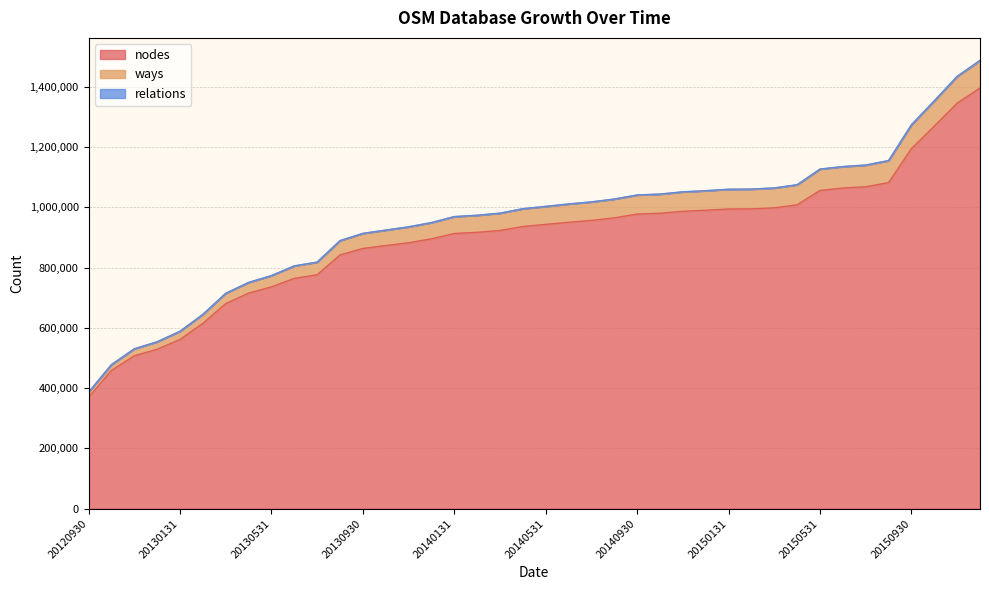

Which category has the highest value in the ways series?

20151231